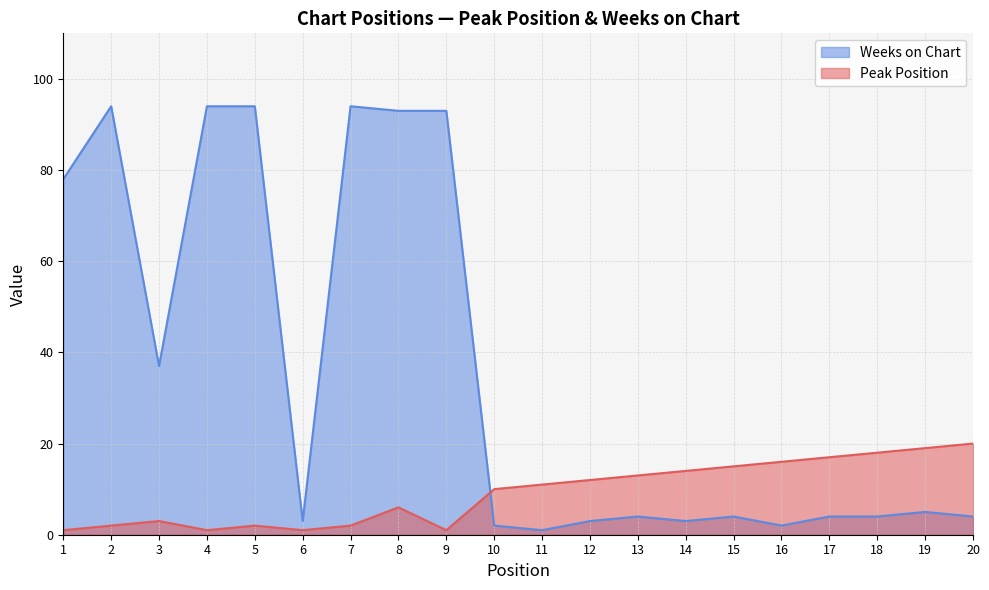

Reading left to right, extract all data points from this chart.

Peak Position: 1=1	2=2	3=3	4=1	5=2	6=1	7=2	8=6	9=1	10=10	11=11	12=12	13=13	14=14	15=15	16=16	17=17	18=18	19=19	20=20
Weeks on Chart: 1=78	2=94	3=37	4=94	5=94	6=3	7=94	8=93	9=93	10=2	11=1	12=3	13=4	14=3	15=4	16=2	17=4	18=4	19=5	20=4